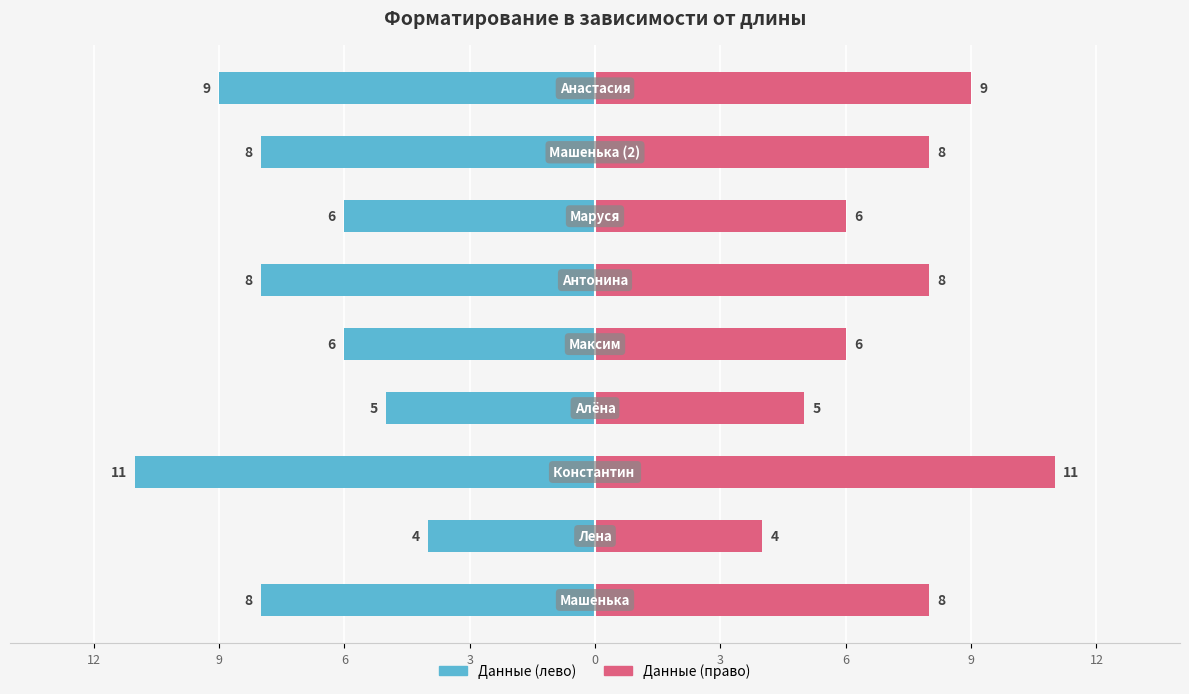

Reading right to left, extract all data points from this chart.

Длина (лево): -9	-8	-6	-8	-6	-5	-11	-4	-8
Длина: 9	8	6	8	6	5	11	4	8